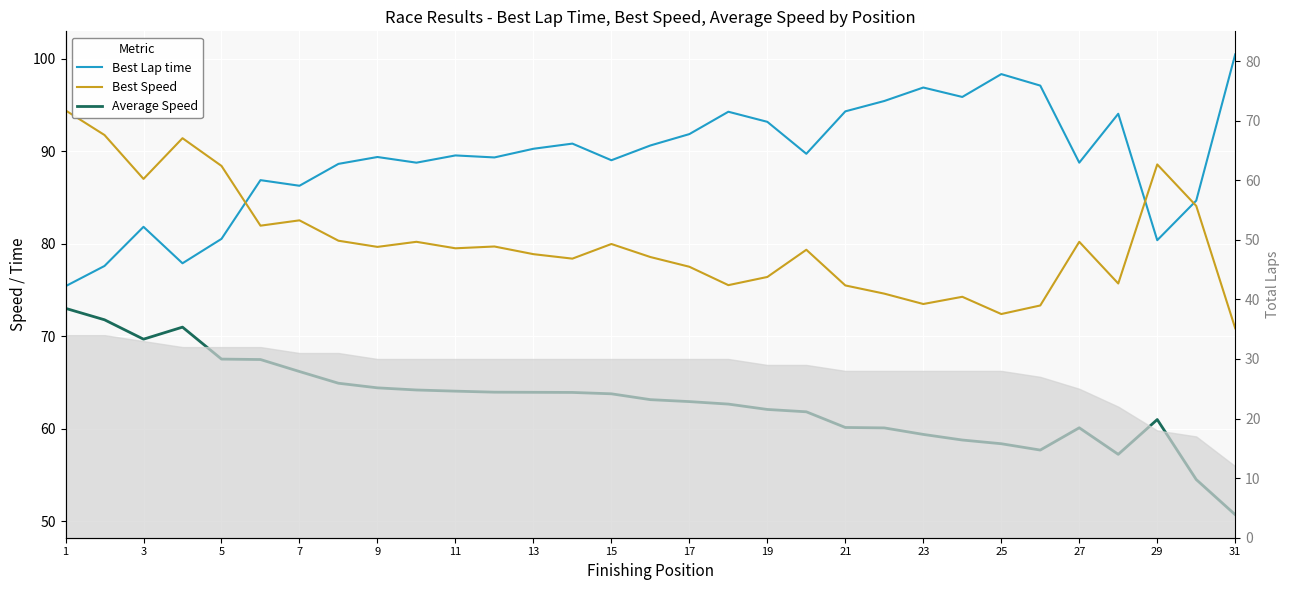

Which series changed the most between 19 and 26?

Average Speed